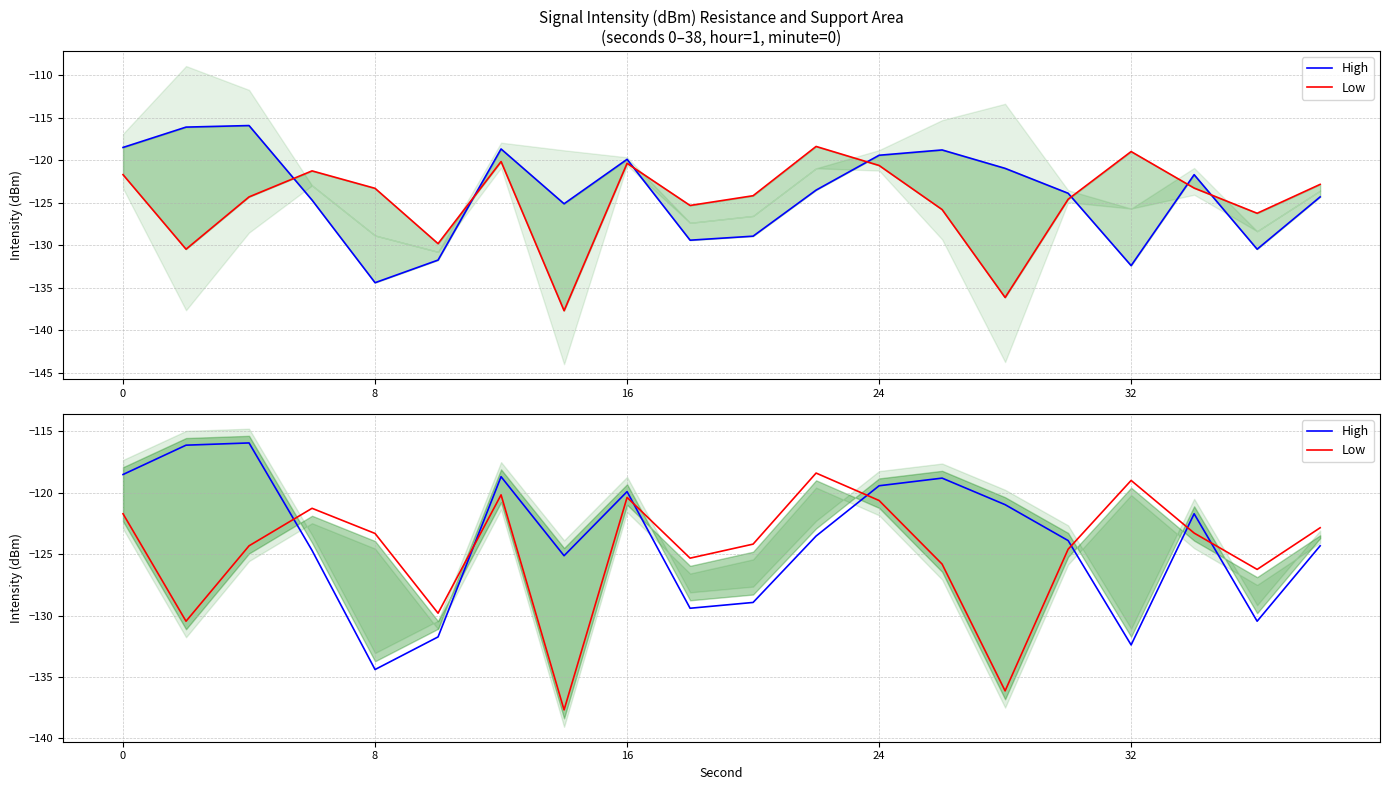

What value does the Low series have at 11?

-118.4